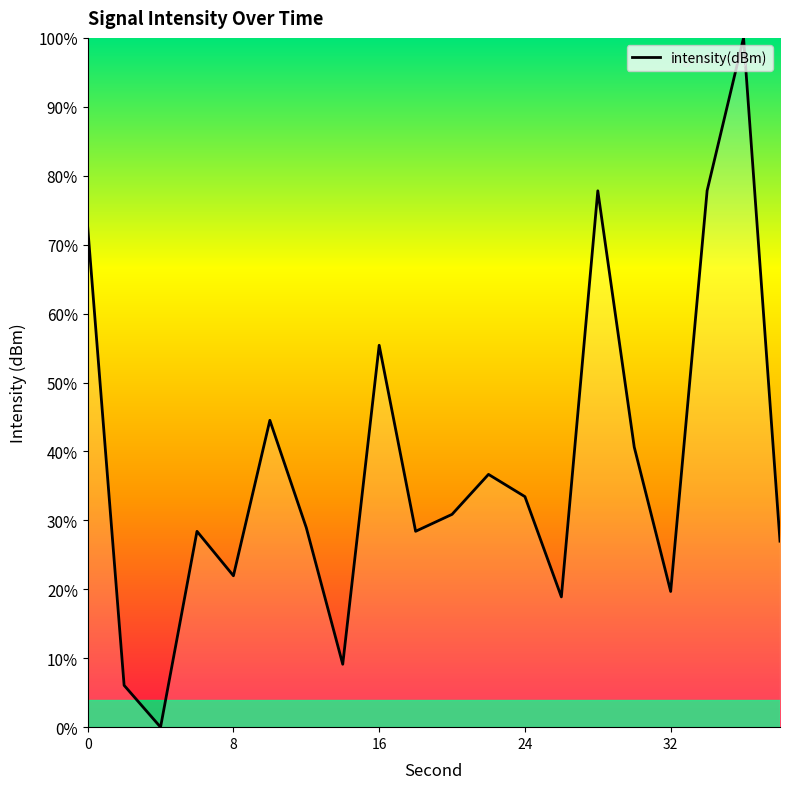

How many lines are shown in the chart?

1